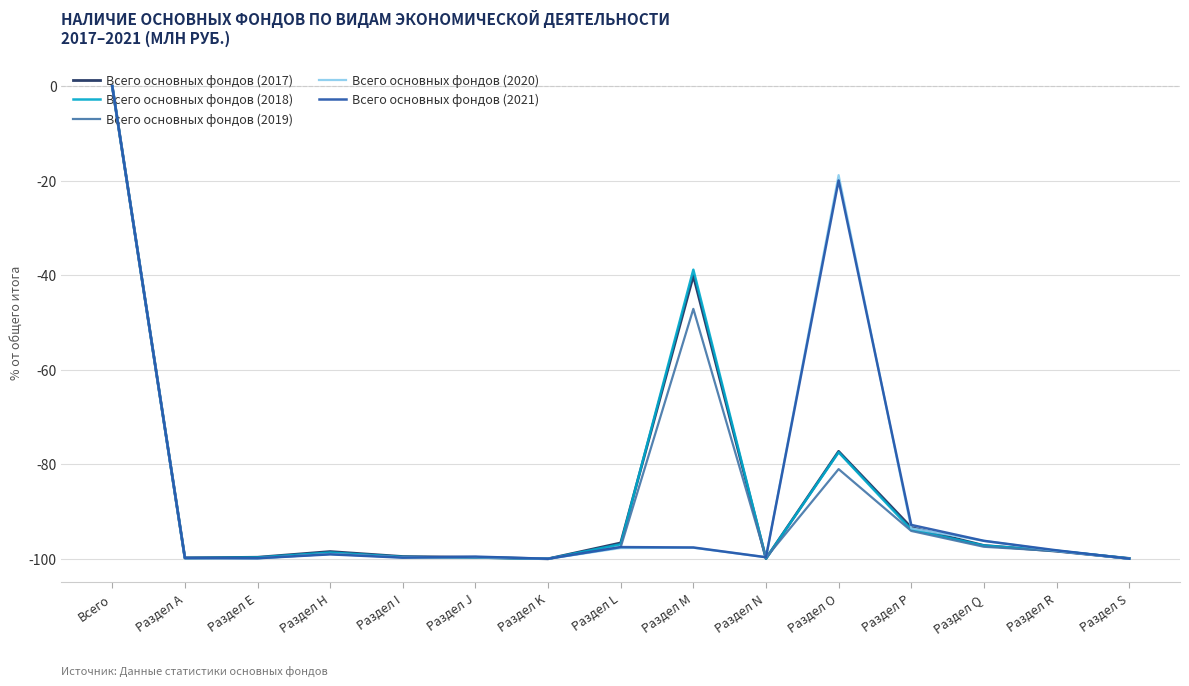

At which label does Всего основных фондов (2018) reach its peak?

Всего